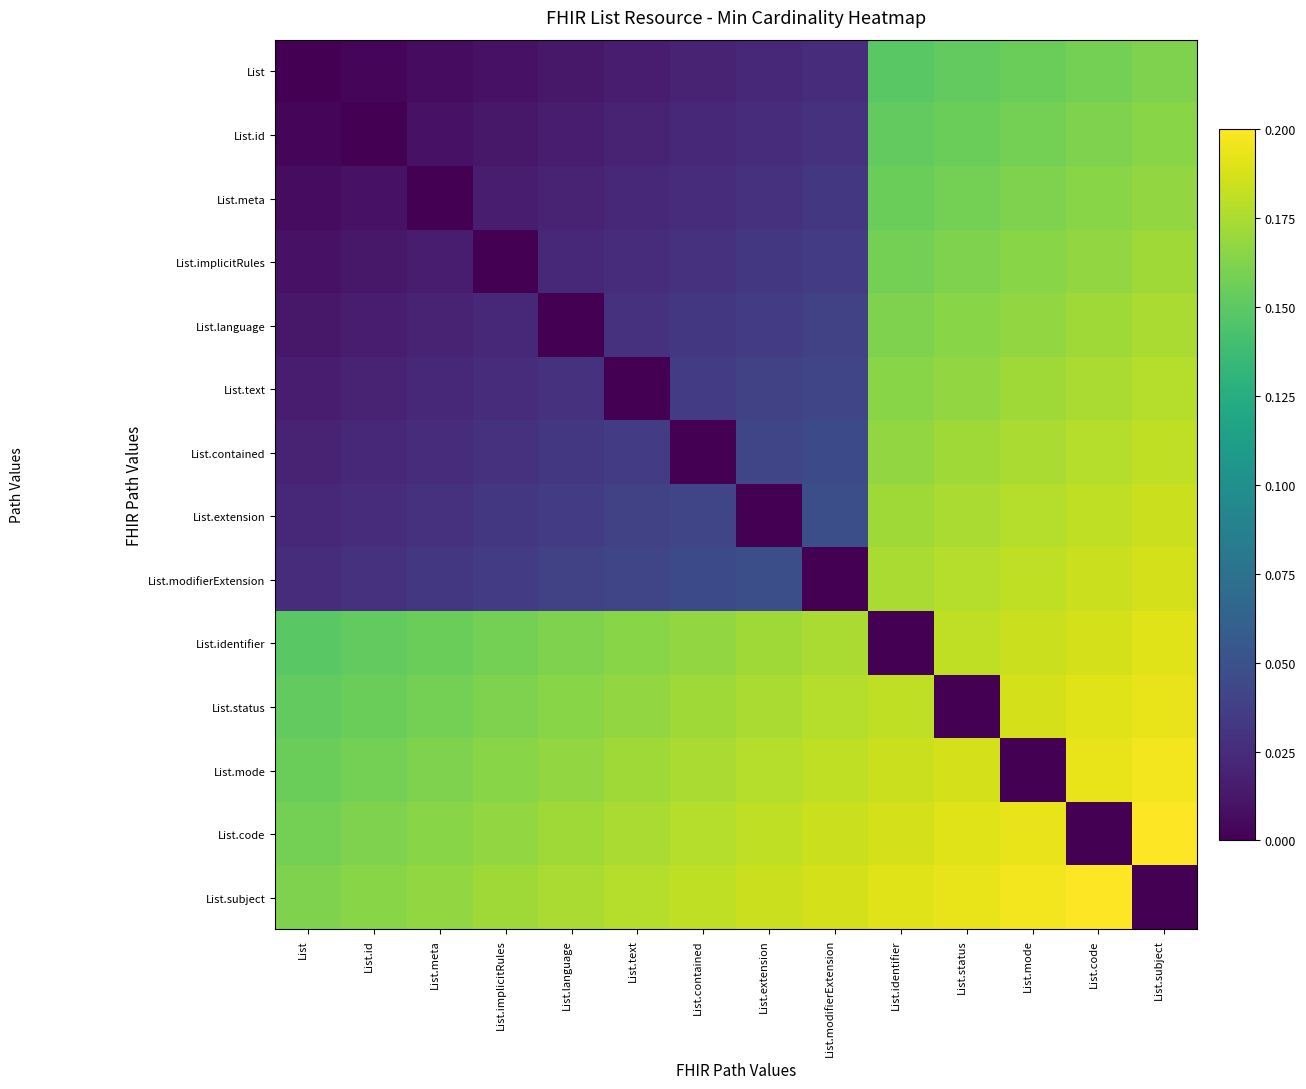

Reading left to right, what are all the values shown in this chart?

List: List=0.0	List.id=0.0	List.meta=0.0	List.implicitRules=0.0	List.language=0.0	List.text=0.0	List.contained=0.0	List.extension=0.0	List.modifierExtension=0.0	List.identifier=0.1	List.status=0.2	List.mode=0.2	List.code=0.2	List.subject=0.2
List.id: List=0.0	List.id=0.0	List.meta=0.0	List.implicitRules=0.0	List.language=0.0	List.text=0.0	List.contained=0.0	List.extension=0.0	List.modifierExtension=0.0	List.identifier=0.2	List.status=0.2	List.mode=0.2	List.code=0.2	List.subject=0.2
List.meta: List=0.0	List.id=0.0	List.meta=0.0	List.implicitRules=0.0	List.language=0.0	List.text=0.0	List.contained=0.0	List.extension=0.0	List.modifierExtension=0.0	List.identifier=0.2	List.status=0.2	List.mode=0.2	List.code=0.2	List.subject=0.2
List.implicitRules: List=0.0	List.id=0.0	List.meta=0.0	List.implicitRules=0.0	List.language=0.0	List.text=0.0	List.contained=0.0	List.extension=0.0	List.modifierExtension=0.0	List.identifier=0.2	List.status=0.2	List.mode=0.2	List.code=0.2	List.subject=0.2
List.language: List=0.0	List.id=0.0	List.meta=0.0	List.implicitRules=0.0	List.language=0.0	List.text=0.0	List.contained=0.0	List.extension=0.0	List.modifierExtension=0.0	List.identifier=0.2	List.status=0.2	List.mode=0.2	List.code=0.2	List.subject=0.2
List.text: List=0.0	List.id=0.0	List.meta=0.0	List.implicitRules=0.0	List.language=0.0	List.text=0.0	List.contained=0.0	List.extension=0.0	List.modifierExtension=0.0	List.identifier=0.2	List.status=0.2	List.mode=0.2	List.code=0.2	List.subject=0.2
List.contained: List=0.0	List.id=0.0	List.meta=0.0	List.implicitRules=0.0	List.language=0.0	List.text=0.0	List.contained=0.0	List.extension=0.0	List.modifierExtension=0.0	List.identifier=0.2	List.status=0.2	List.mode=0.2	List.code=0.2	List.subject=0.2
List.extension: List=0.0	List.id=0.0	List.meta=0.0	List.implicitRules=0.0	List.language=0.0	List.text=0.0	List.contained=0.0	List.extension=0.0	List.modifierExtension=0.0	List.identifier=0.2	List.status=0.2	List.mode=0.2	List.code=0.2	List.subject=0.2
List.modifierExtension: List=0.0	List.id=0.0	List.meta=0.0	List.implicitRules=0.0	List.language=0.0	List.text=0.0	List.contained=0.0	List.extension=0.0	List.modifierExtension=0.0	List.identifier=0.2	List.status=0.2	List.mode=0.2	List.code=0.2	List.subject=0.2
List.identifier: List=0.1	List.id=0.2	List.meta=0.2	List.implicitRules=0.2	List.language=0.2	List.text=0.2	List.contained=0.2	List.extension=0.2	List.modifierExtension=0.2	List.identifier=0.0	List.status=0.2	List.mode=0.2	List.code=0.2	List.subject=0.2
List.status: List=0.2	List.id=0.2	List.meta=0.2	List.implicitRules=0.2	List.language=0.2	List.text=0.2	List.contained=0.2	List.extension=0.2	List.modifierExtension=0.2	List.identifier=0.2	List.status=0.0	List.mode=0.2	List.code=0.2	List.subject=0.2
List.mode: List=0.2	List.id=0.2	List.meta=0.2	List.implicitRules=0.2	List.language=0.2	List.text=0.2	List.contained=0.2	List.extension=0.2	List.modifierExtension=0.2	List.identifier=0.2	List.status=0.2	List.mode=0.0	List.code=0.2	List.subject=0.2
List.code: List=0.2	List.id=0.2	List.meta=0.2	List.implicitRules=0.2	List.language=0.2	List.text=0.2	List.contained=0.2	List.extension=0.2	List.modifierExtension=0.2	List.identifier=0.2	List.status=0.2	List.mode=0.2	List.code=0.0	List.subject=0.2
List.subject: List=0.2	List.id=0.2	List.meta=0.2	List.implicitRules=0.2	List.language=0.2	List.text=0.2	List.contained=0.2	List.extension=0.2	List.modifierExtension=0.2	List.identifier=0.2	List.status=0.2	List.mode=0.2	List.code=0.2	List.subject=0.0